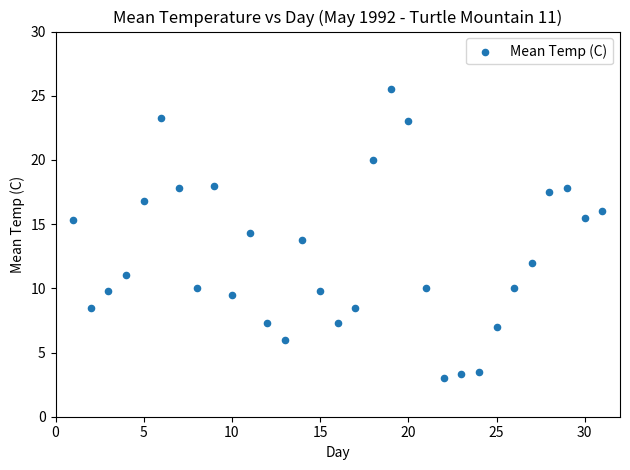

What is the range of Y values (max minus min)?

22.5